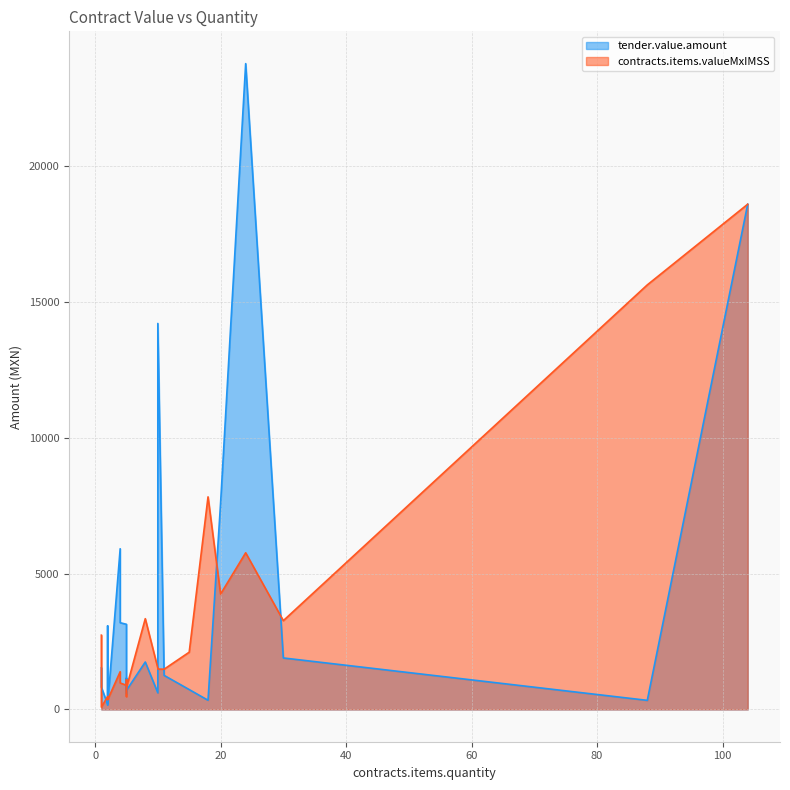

Where is tender.value.amount nearest to the value 11957?

10